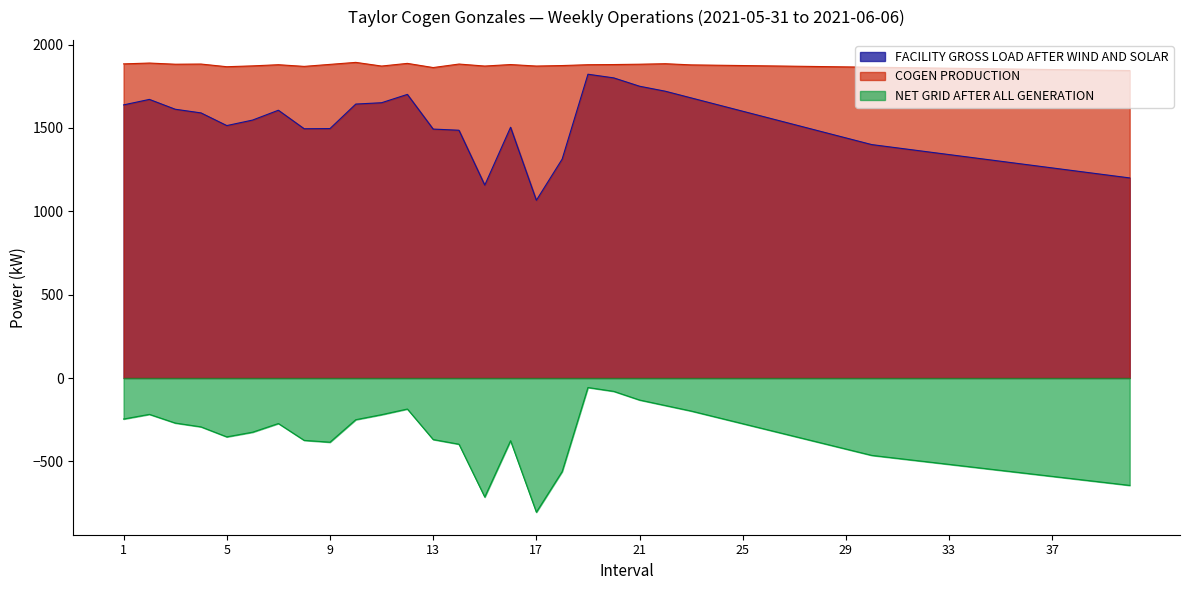

Reading left to right, transcribe all the data shown in this chart.

FACILITY GROSS LOAD AFTER WIND AND SOLAR: 1638	1671	1612	1590	1514	1547	1606	1495	1496	1643	1651	1701	1493	1486	1157	1504	1066	1313	1822	1800	1750	1720	1680	1640	1600	1560	1520	1480	1440	1400	1380	1360	1340	1320	1300	1280	1260	1240	1220	1200
COGEN PRODUCTION: 1884	1889	1882	1883	1867	1872	1879	1869	1881	1893	1871	1887	1862	1883	1871	1880	1871	1874	1879	1880	1882	1885	1878	1876	1874	1872	1870	1868	1866	1864	1862	1860	1858	1856	1854	1852	1850	1848	1846	1844
NET GRID AFTER ALL GENERATION: -246	-218	-270	-293	-353	-325	-273	-374	-385	-250	-220	-186	-369	-397	-714	-376	-805	-561	-57	-80	-132	-165	-198	-236	-274	-312	-350	-388	-426	-464	-482	-500	-518	-536	-554	-572	-590	-608	-626	-644